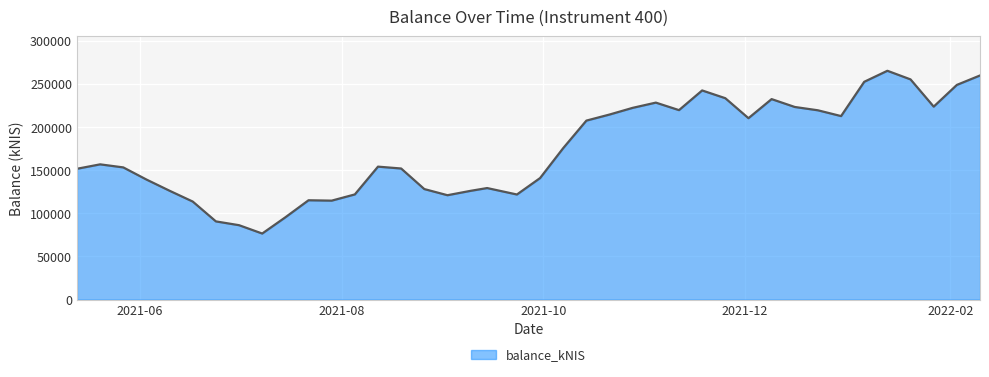

What is the difference between the maximum and minimum values?

188695.0